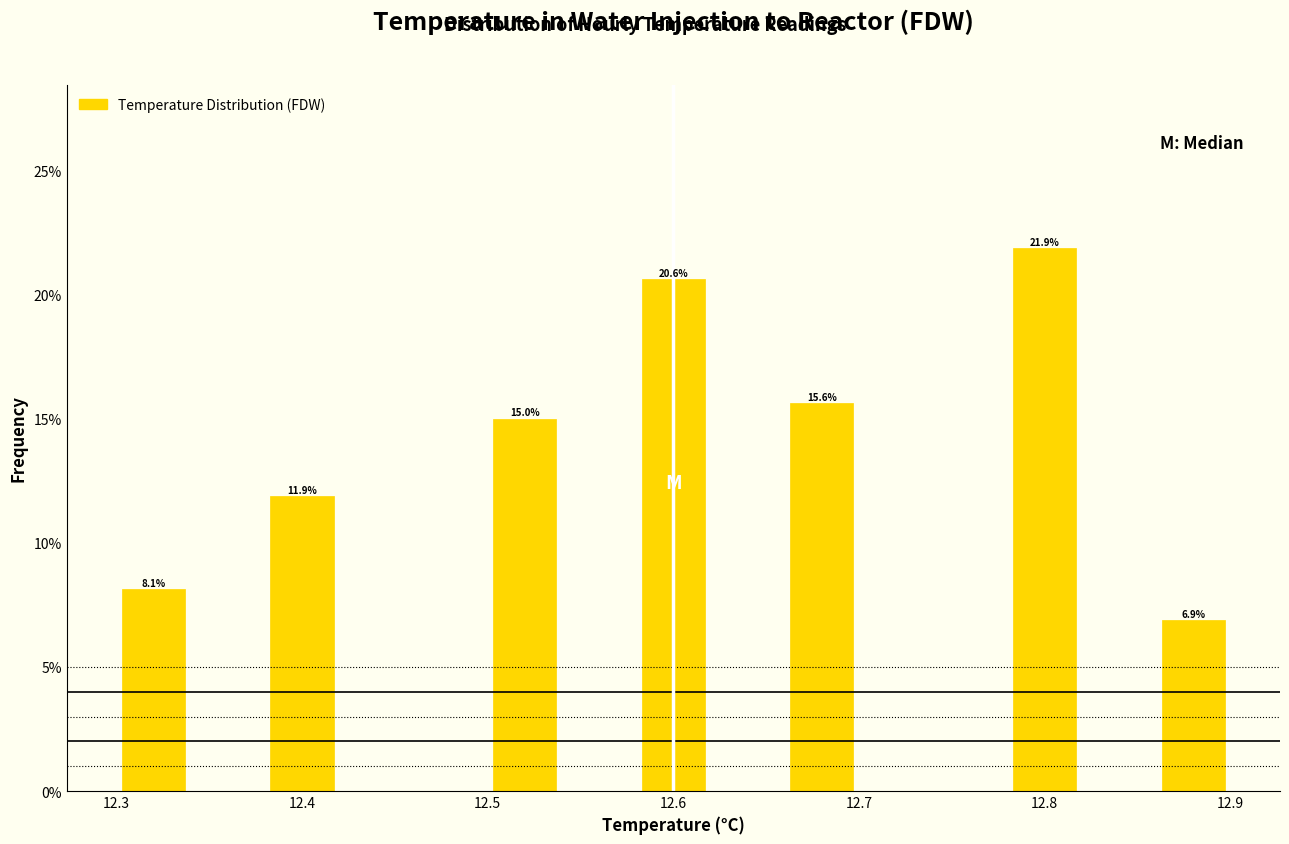

Over which range of the x-axis is the bar tallest?

12.78 to 12.82